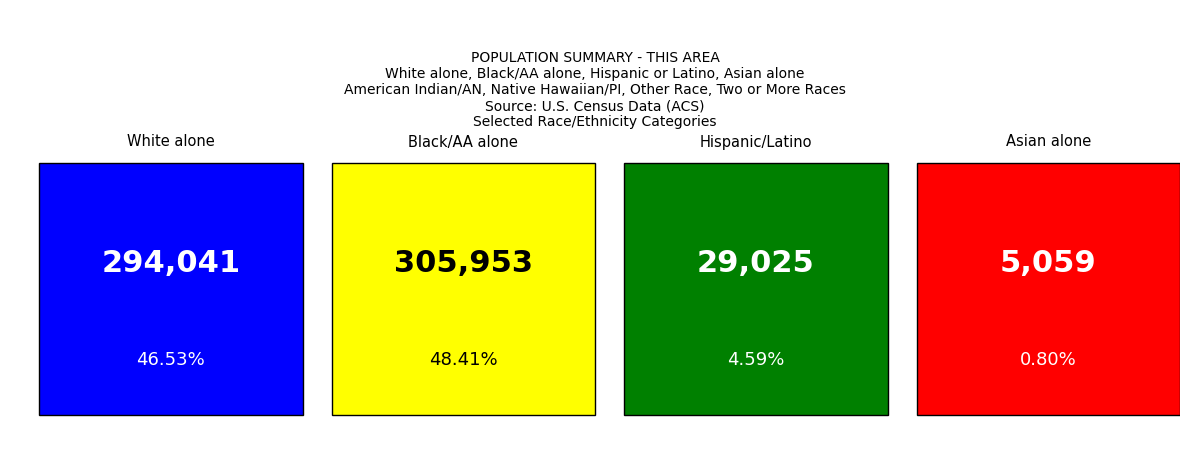

What is the sum of the This Area values at 0 and 4?

296092